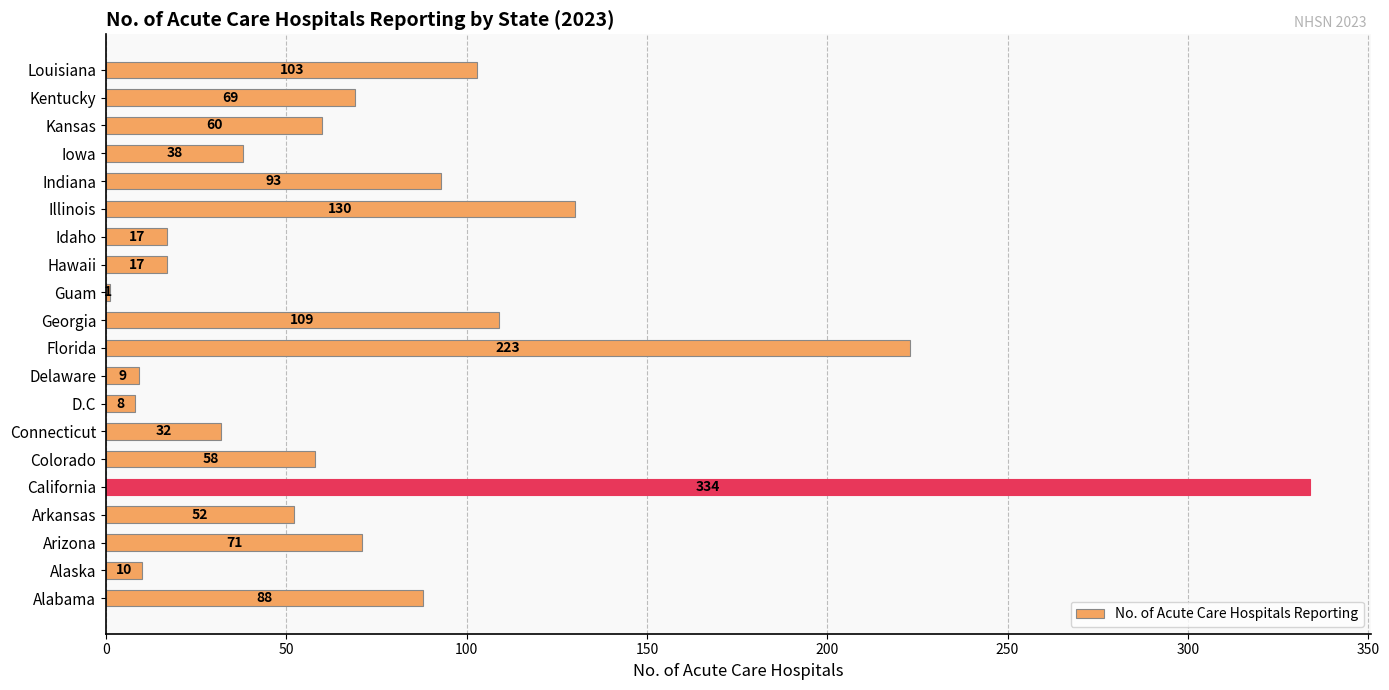

What is the sum of all values?

1522